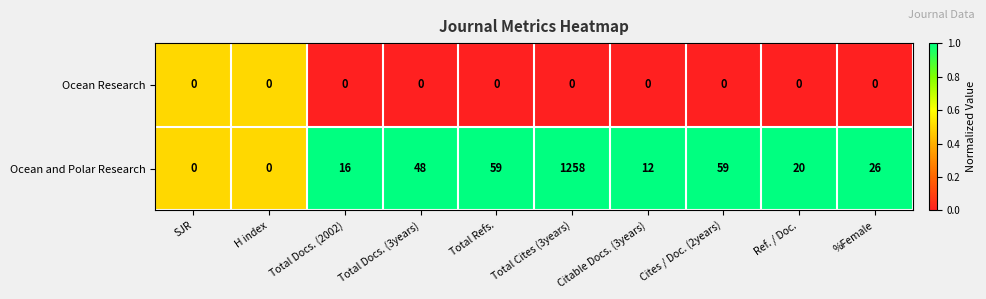

What is the total value across all series at Total Cites (3years)?

1258